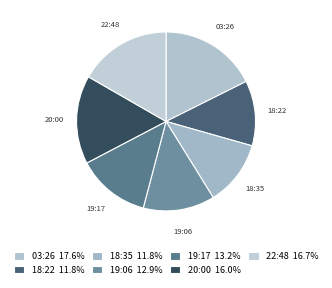

Count the number of slices in the pie.

7